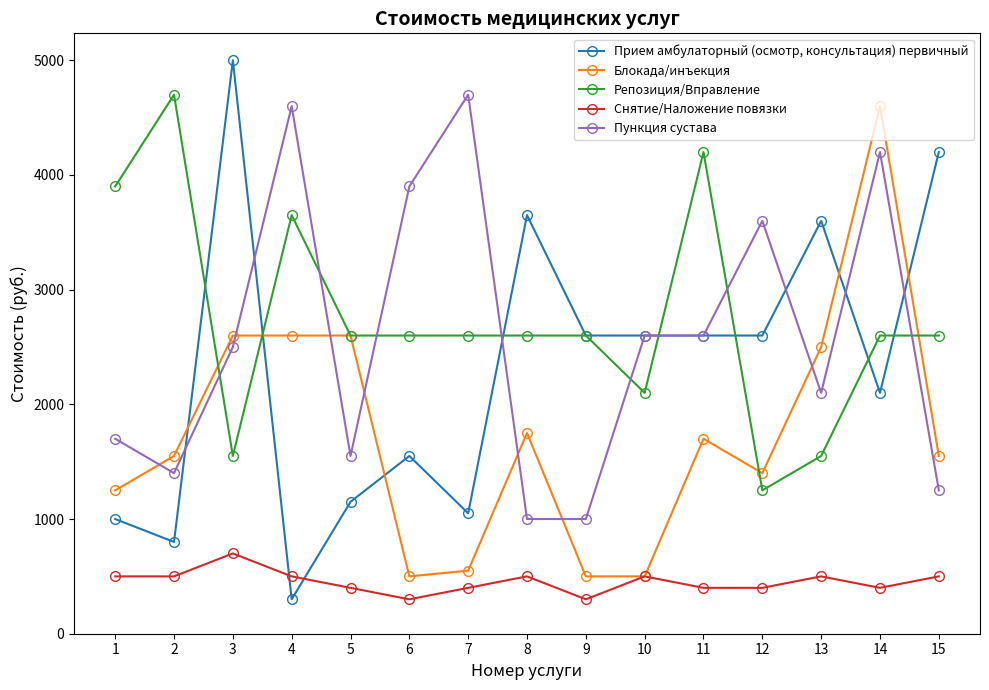

What value does the Репозиция/Вправление series have at 2, to the nearest 10?

4700